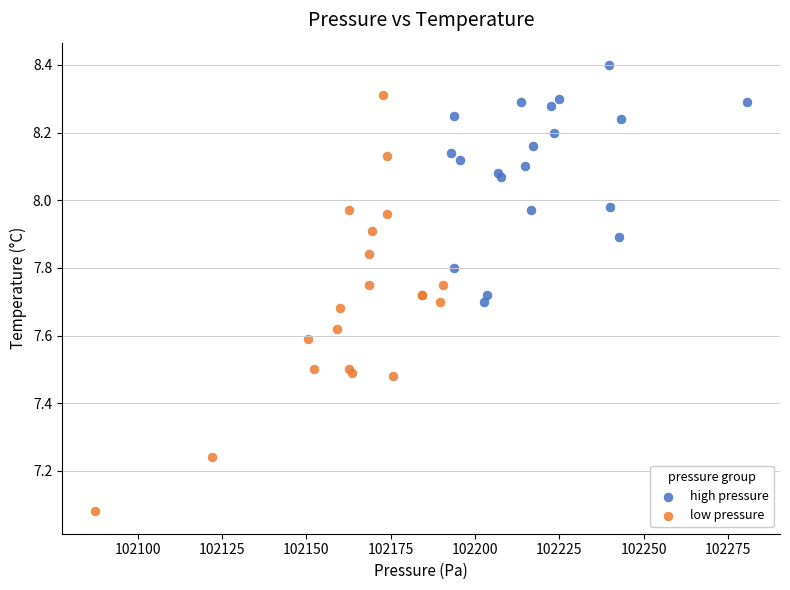

Which series contains the highest Y value?

high pressure